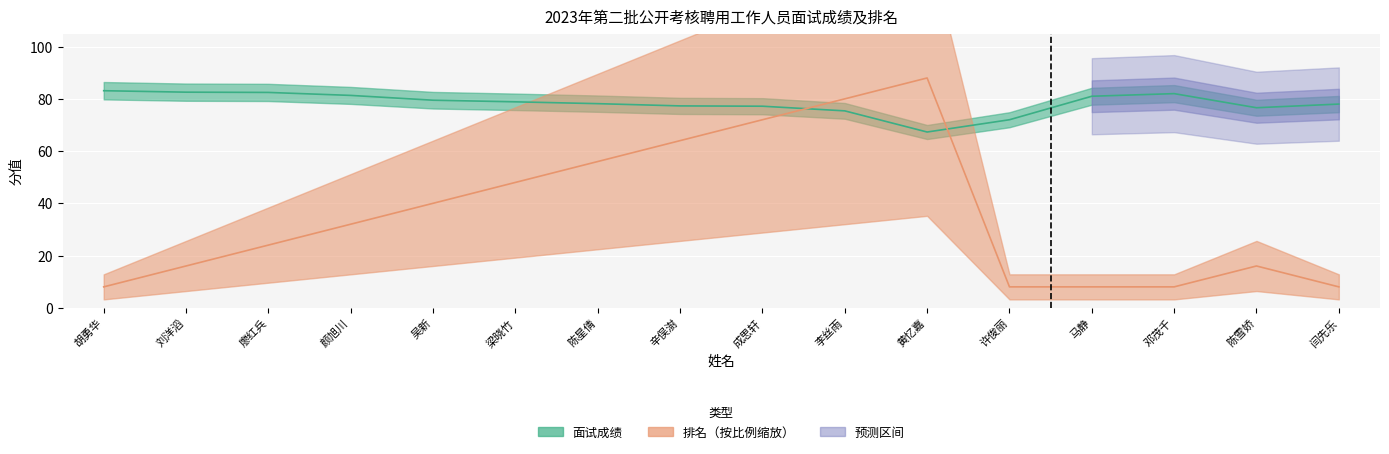

True or false: 面试成绩 and 排名 cross at least once.

True